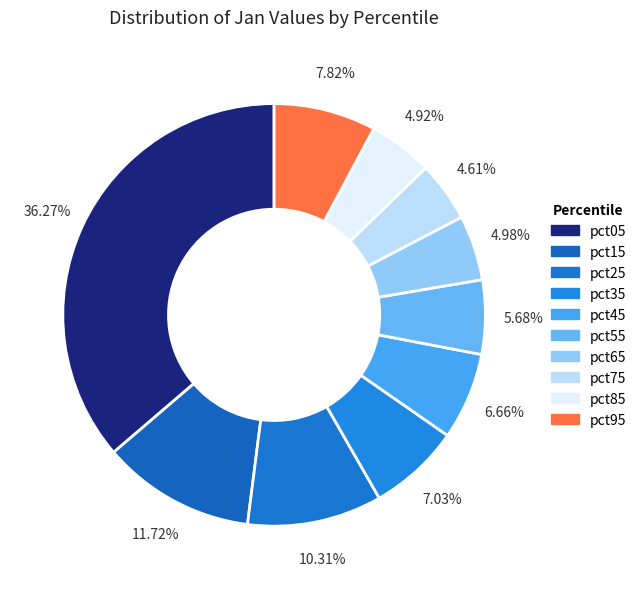

What is the largest slice in the pie chart?

pct05